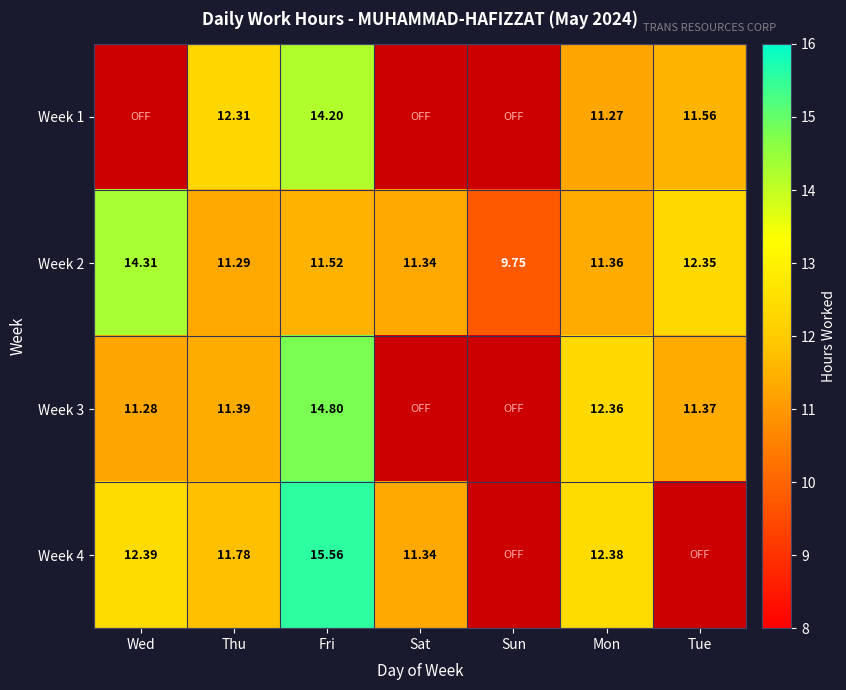

Which category has the highest value across all series?

Fri